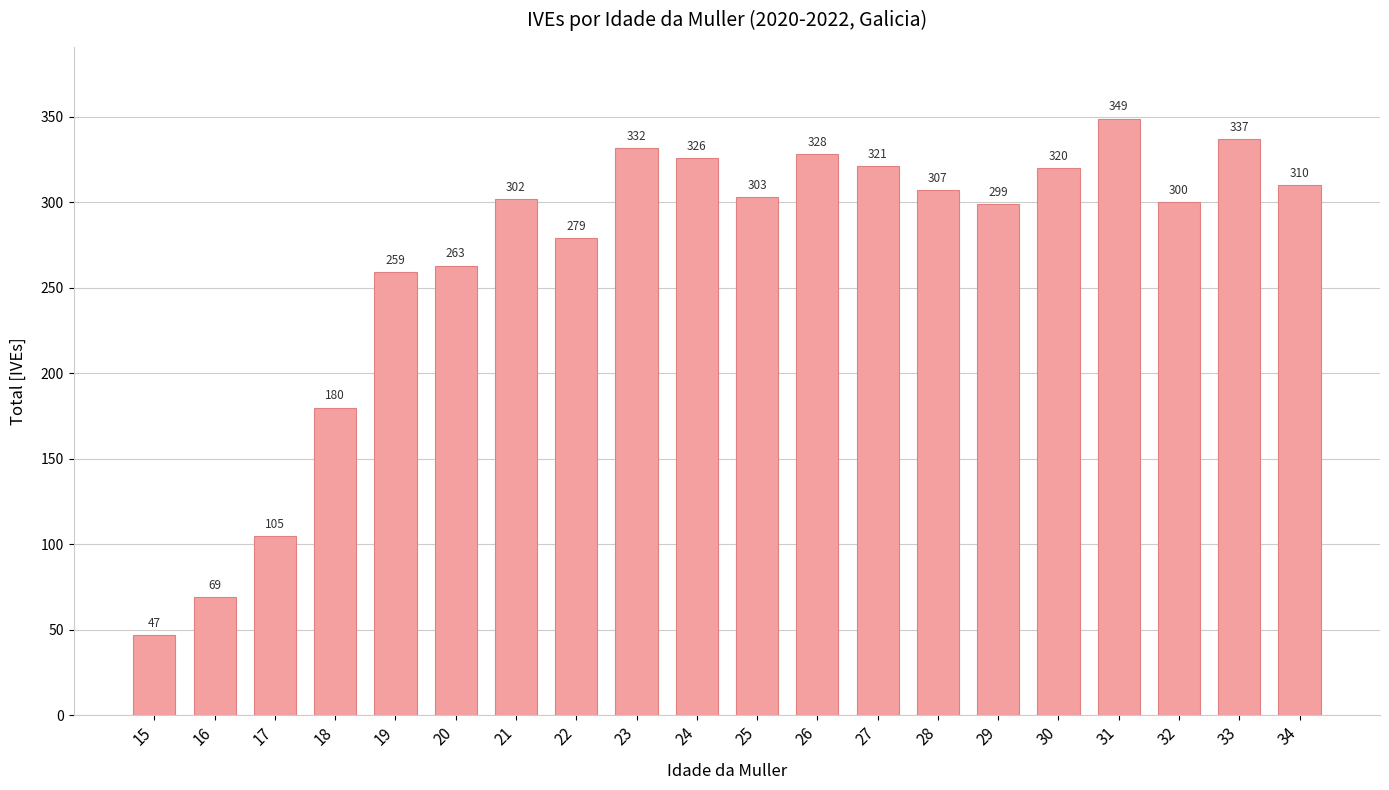

What is the maximum value shown in the chart?

349